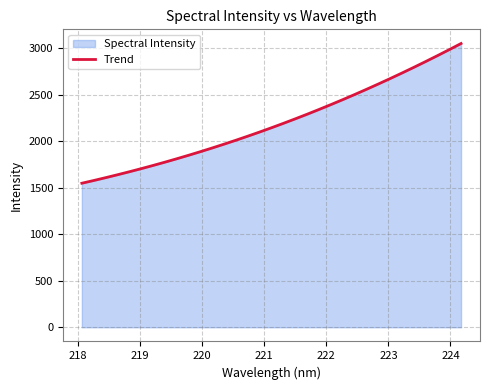

What is the value of the 26th point from the left?

2613.2